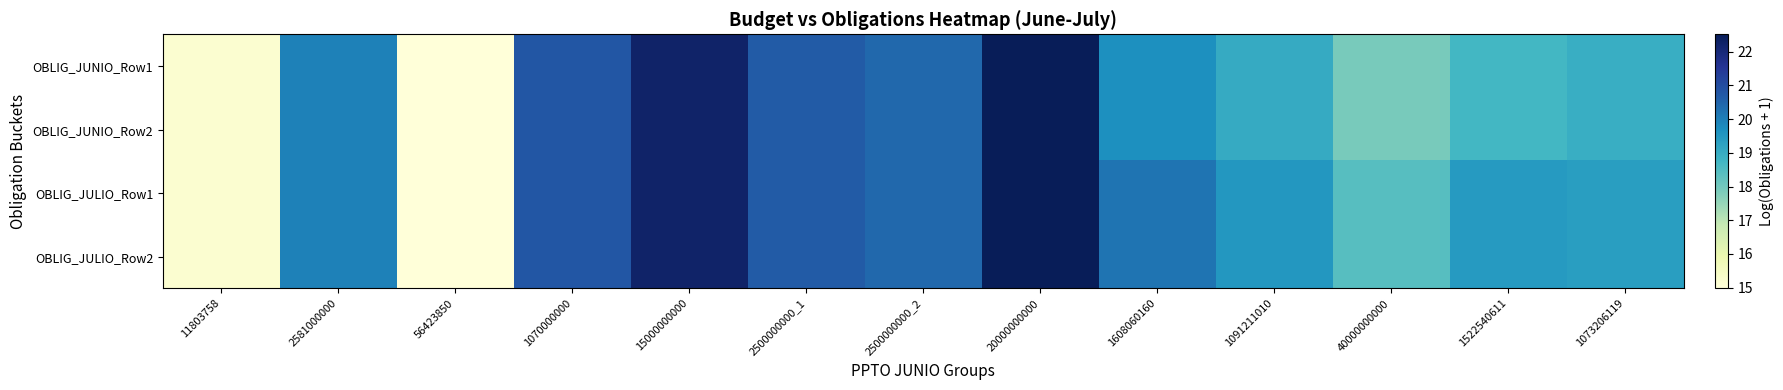

At how many categories does at least one series exceed 15?

12